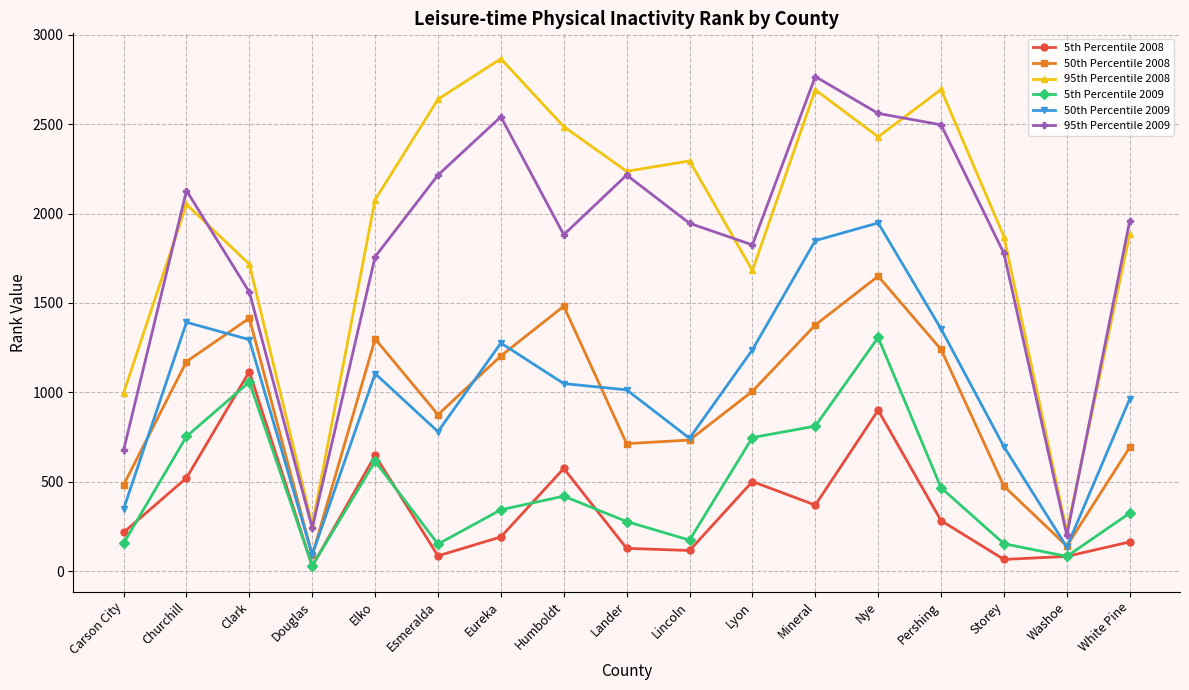

How many lines are shown in the chart?

6